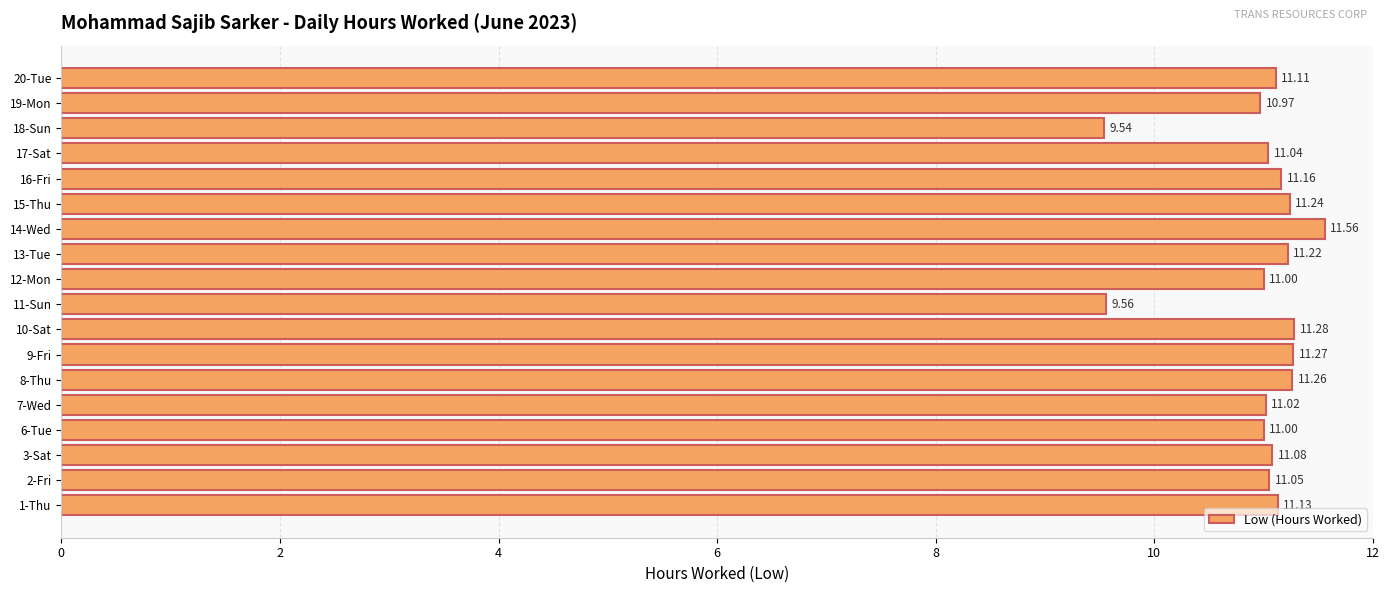

Approximately how many times larger is the value at 16-Fri compared to 17-Sat?

1.0